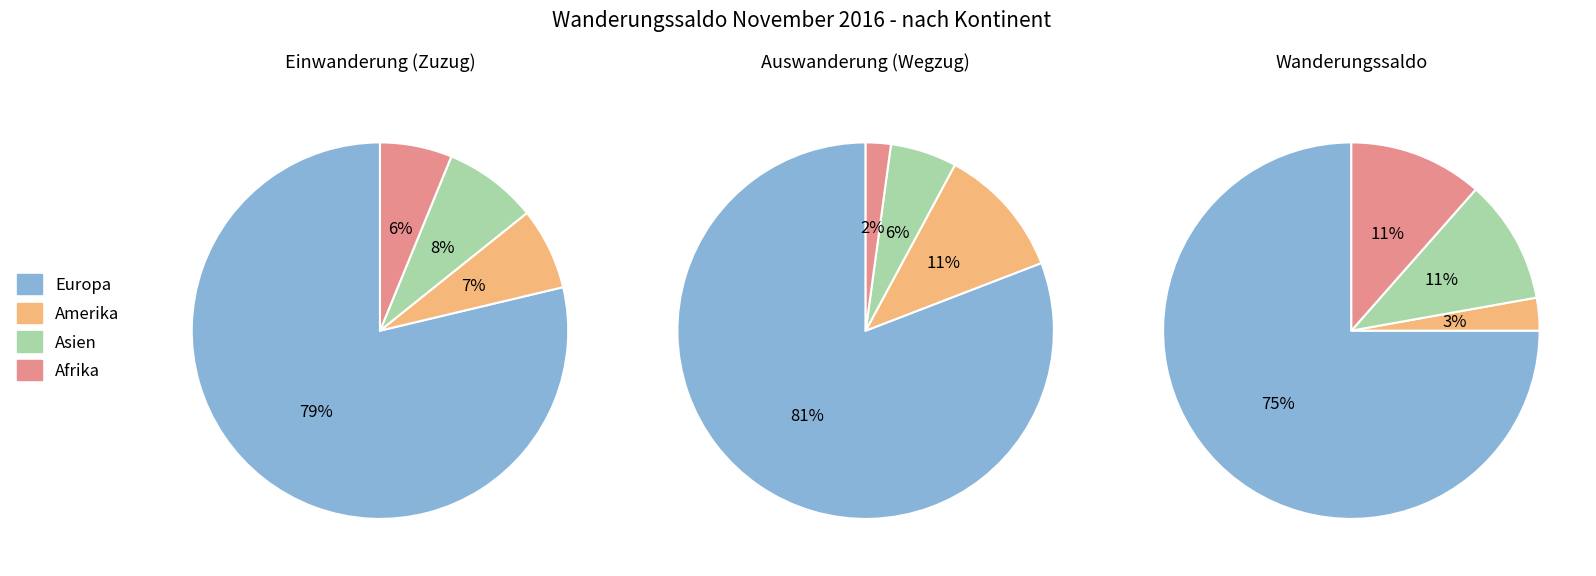

Between Einwanderung and Auswanderung, which is larger?

Einwanderung